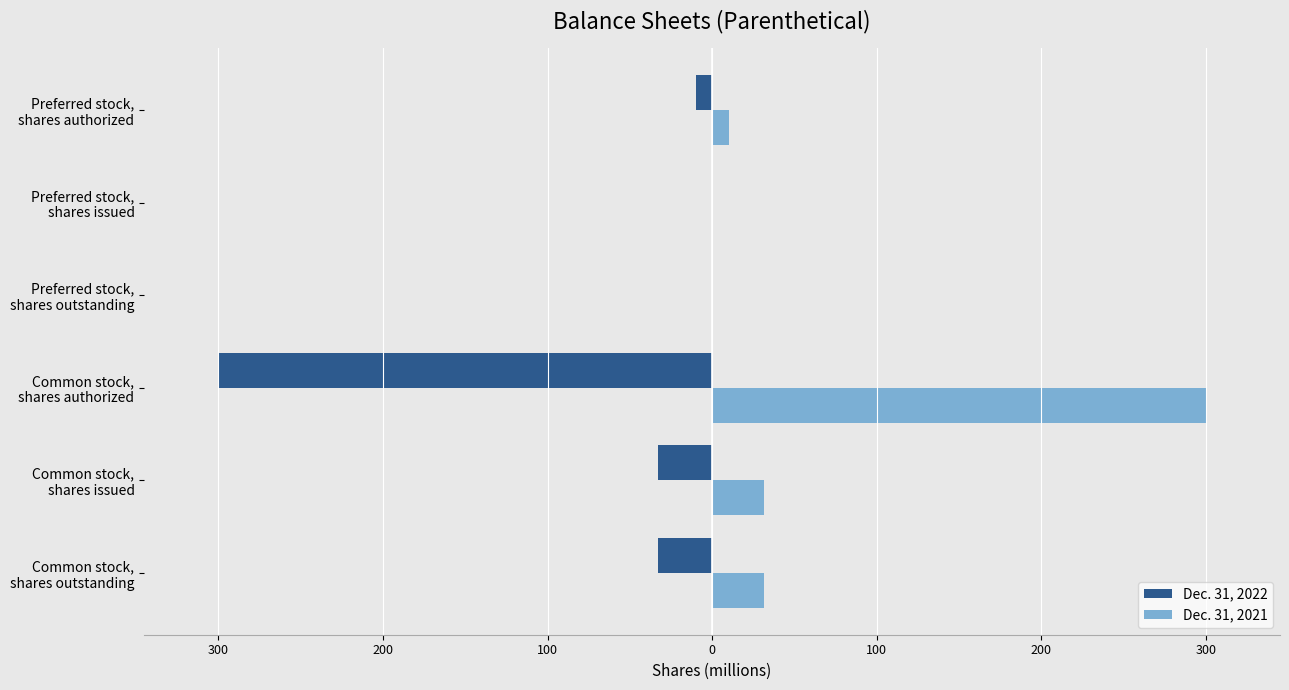

Which series has the largest range (max minus min)?

Dec. 31, 2022